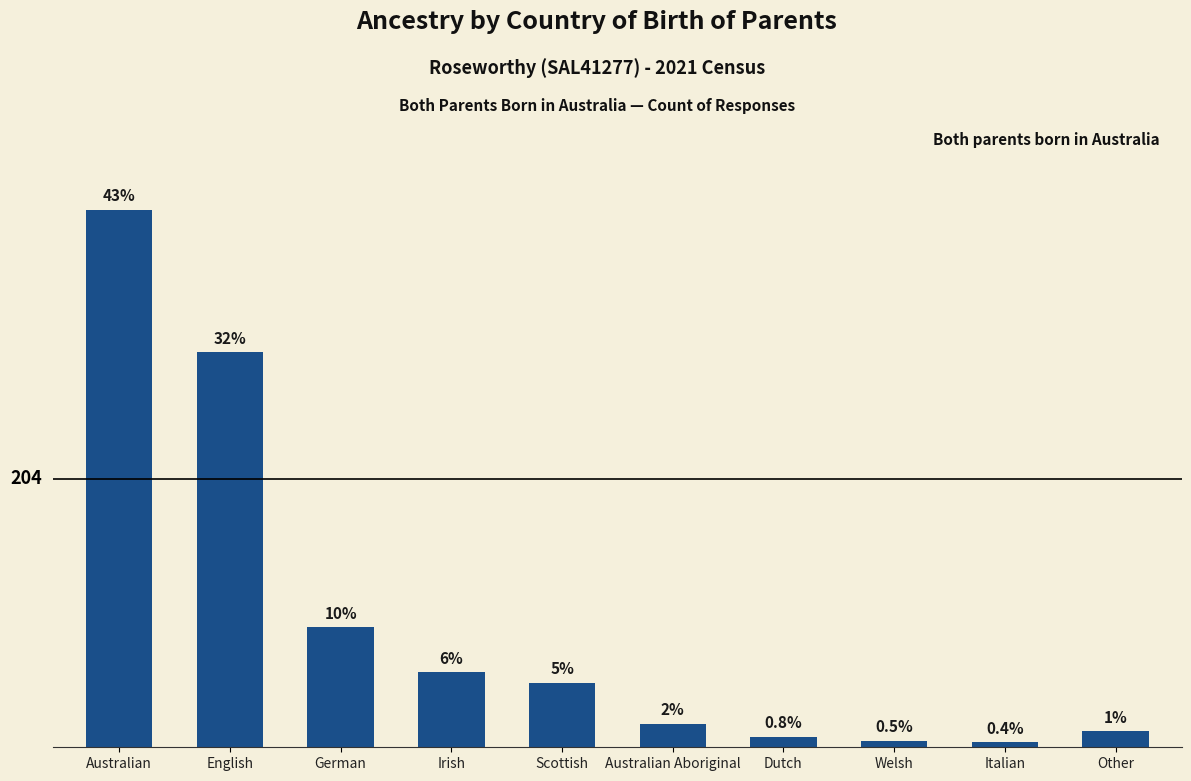

At which category does the chart reach its peak across all series?

Australian